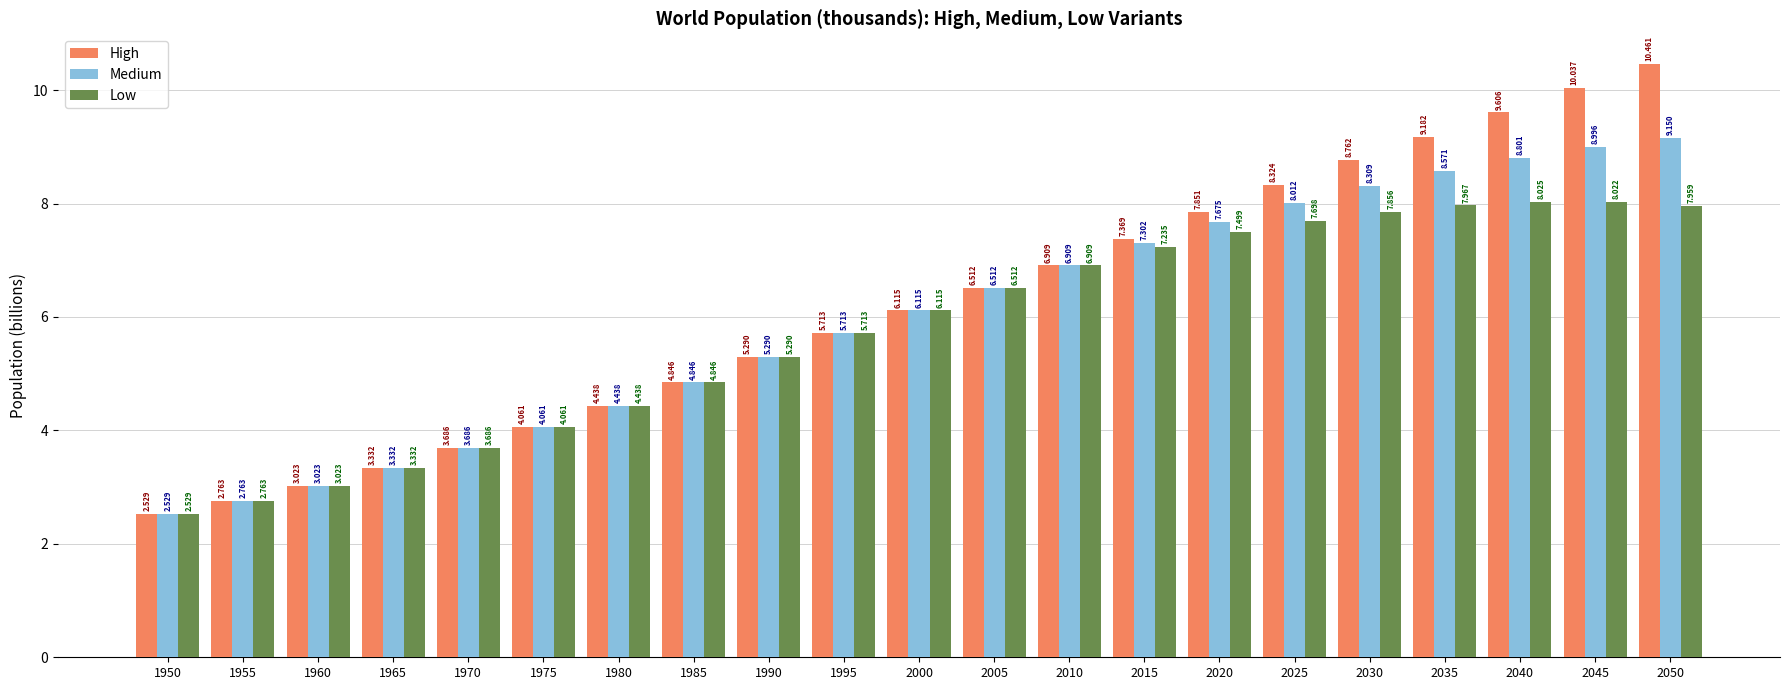

How many data points in High are above 6?

11